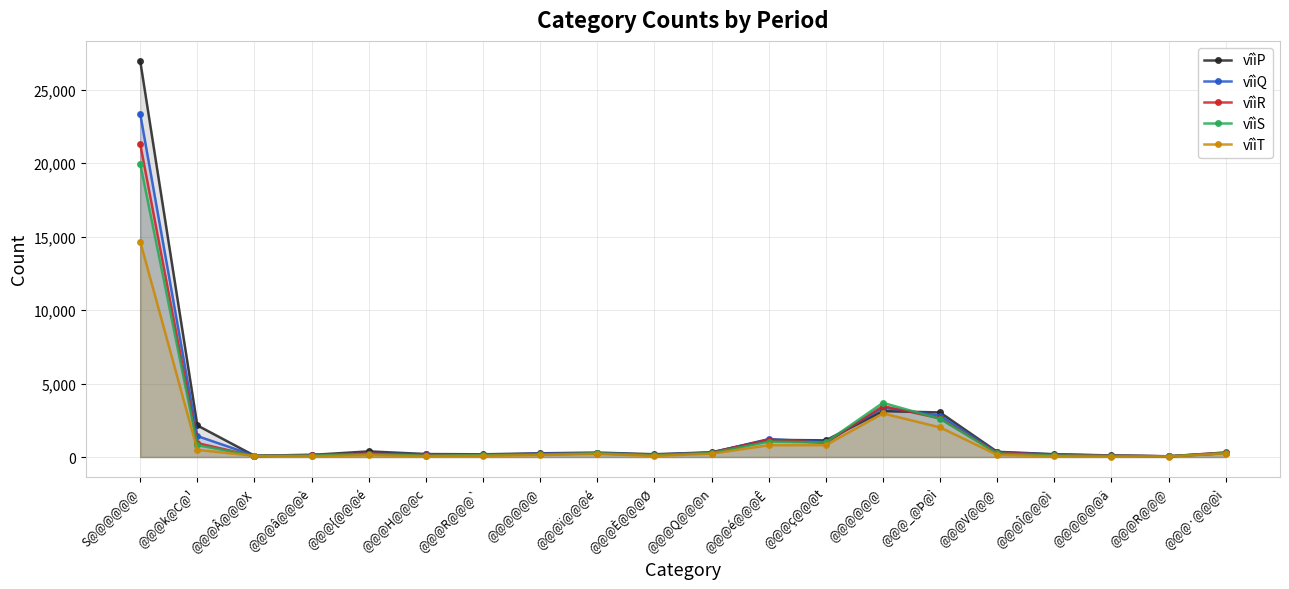

Which series changed the most between @@@Â@@@X and @@@{@@@é?

vîìP